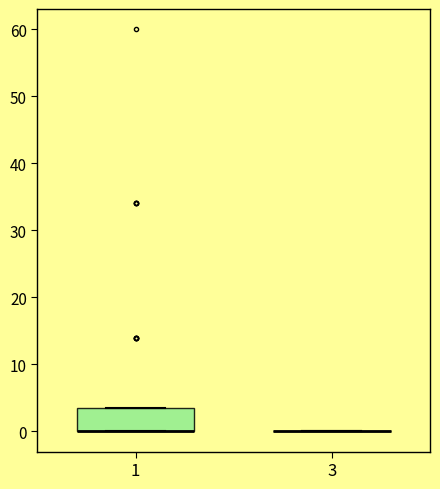

Comparing the boxes themselves (not the whiskers), which one is the tallest?

1